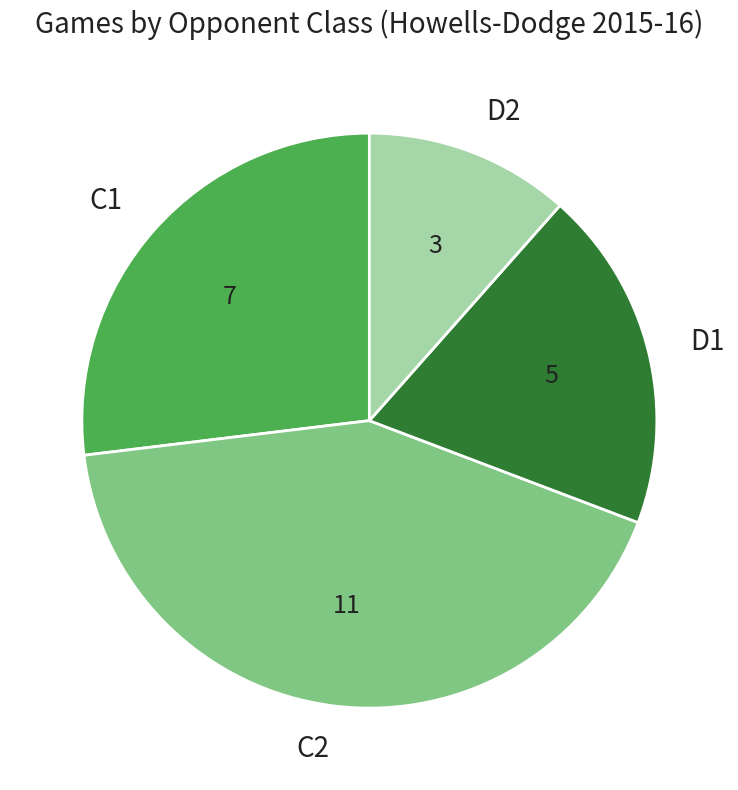

Which category has the smallest portion of the pie?

D2